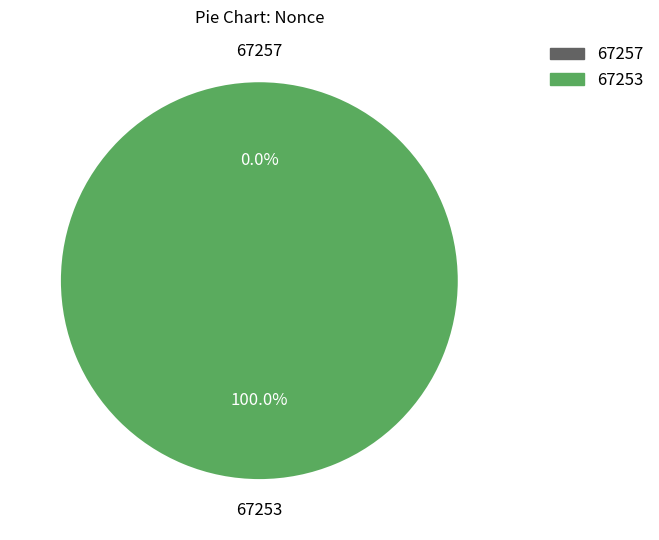

How many slices are in this pie chart?

2